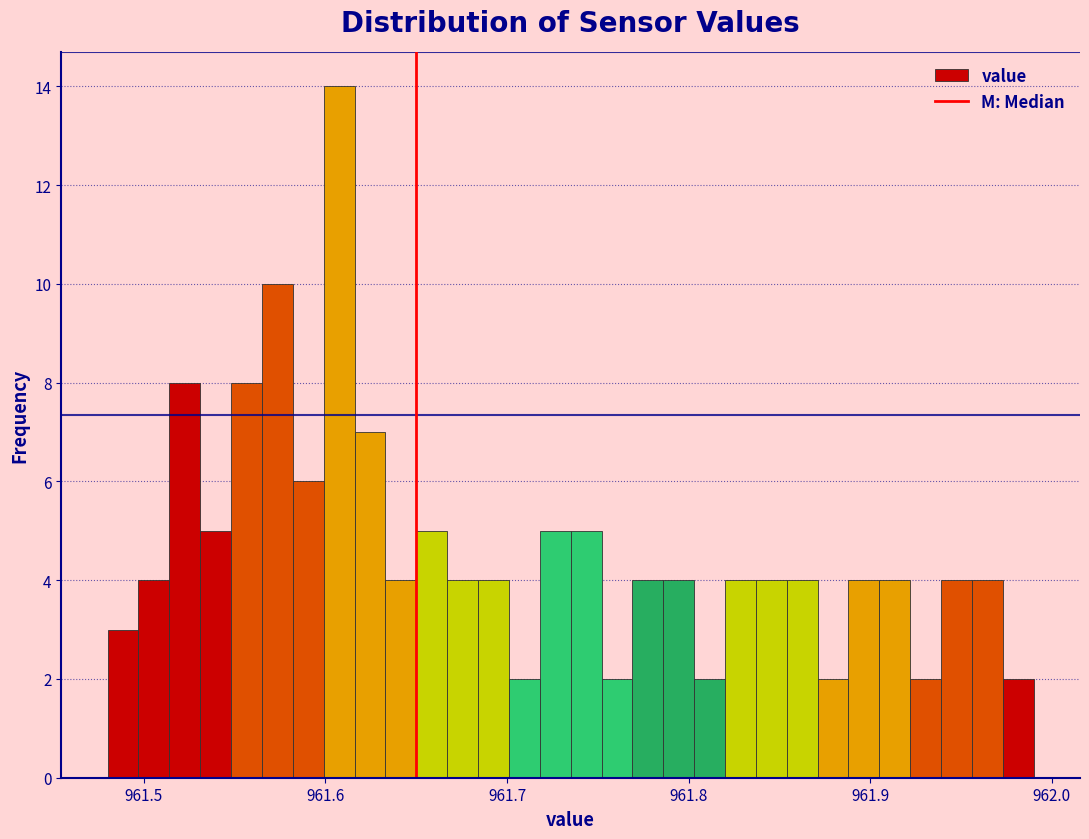

Read against the x-axis, roughly where is the centre of the tallest bar?

961.61